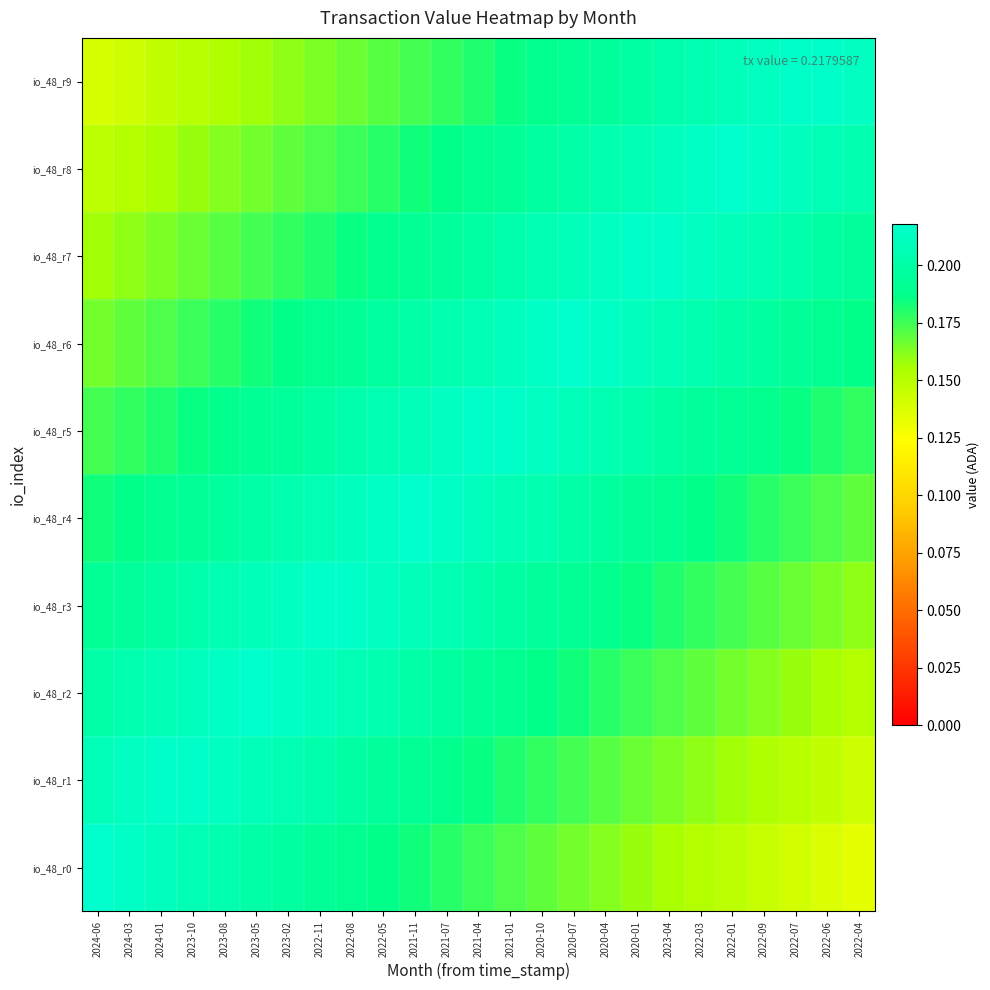

Which has a higher value, 2022-04 or 2022-07?

2022-07